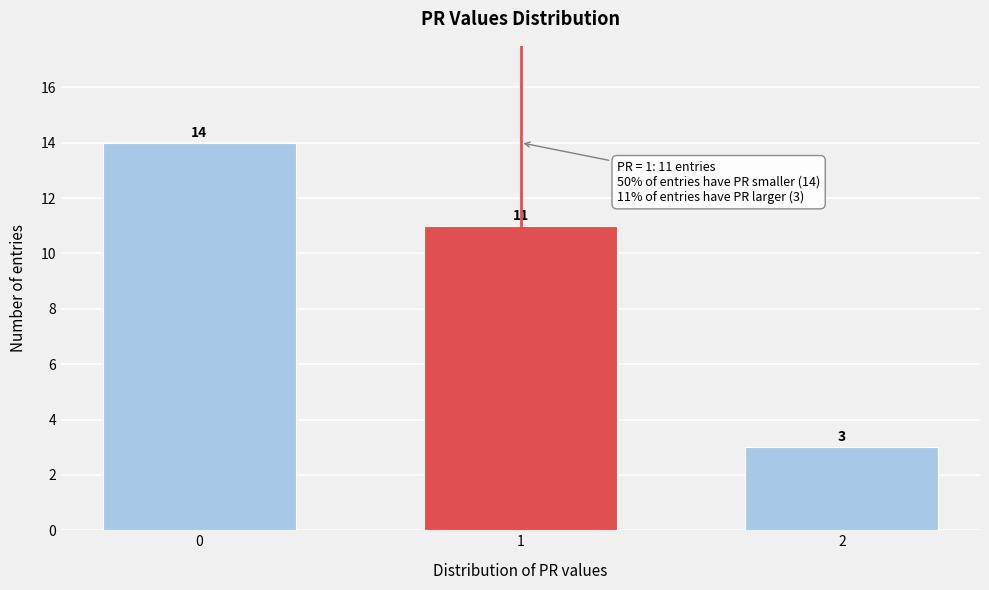

Reading right to left, transcribe all the data shown in this chart.

2=3	1=11	0=14